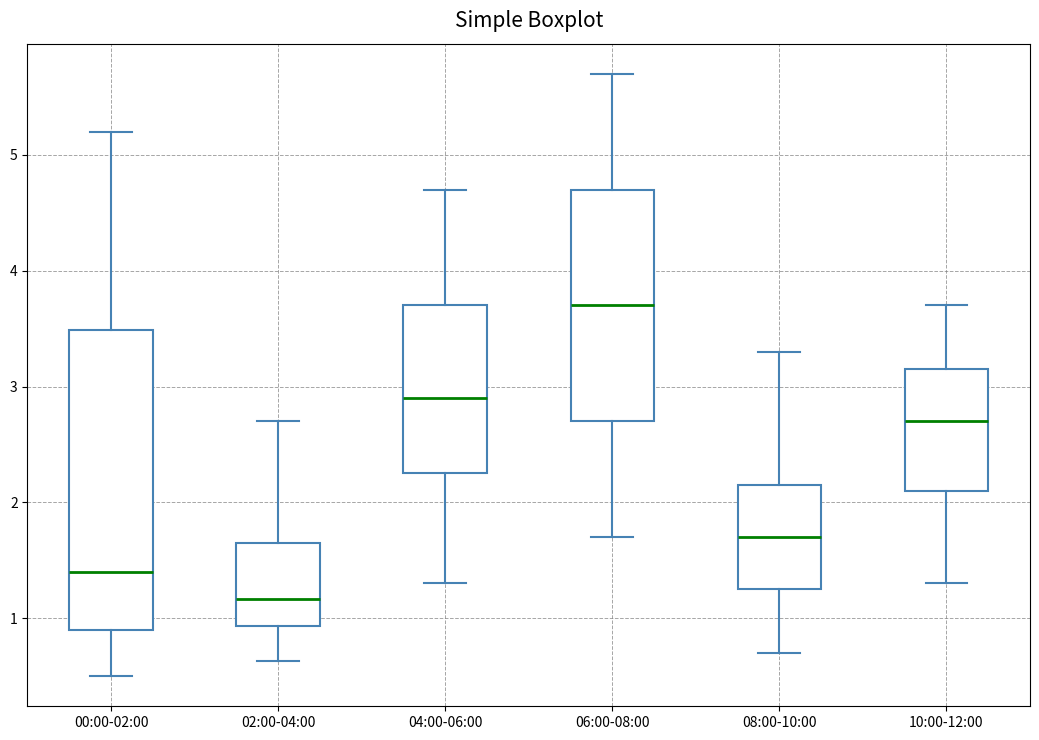

Where does the upper whisker of the box for 00:00-02:00 end on the y-axis? The values are not printed on the chart, so give them approximately, as read against the axis.

5.2